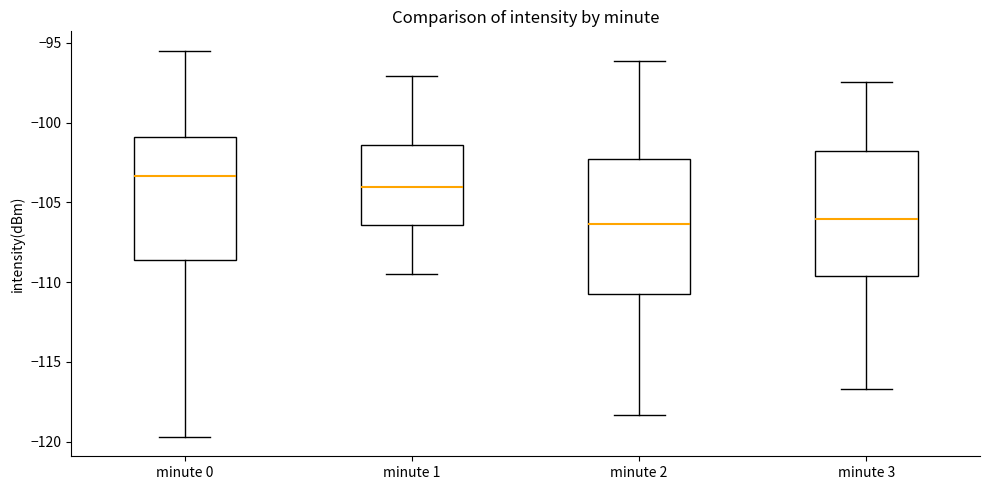

Which box has the highest median line?

minute 0